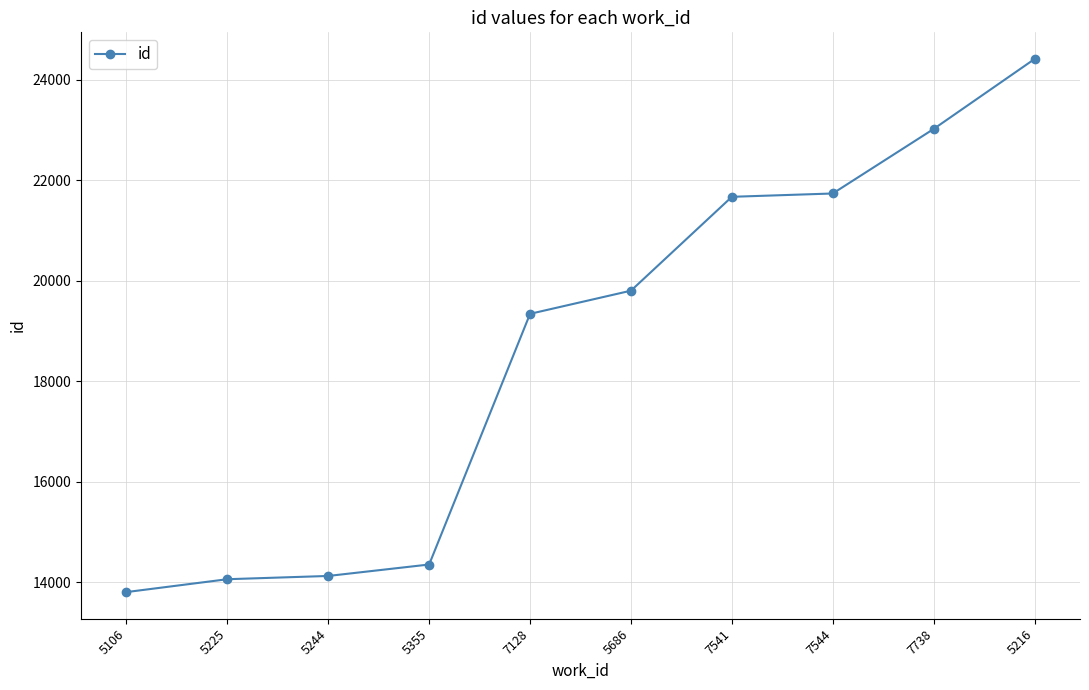

Which category has the lowest value across all series?

5106